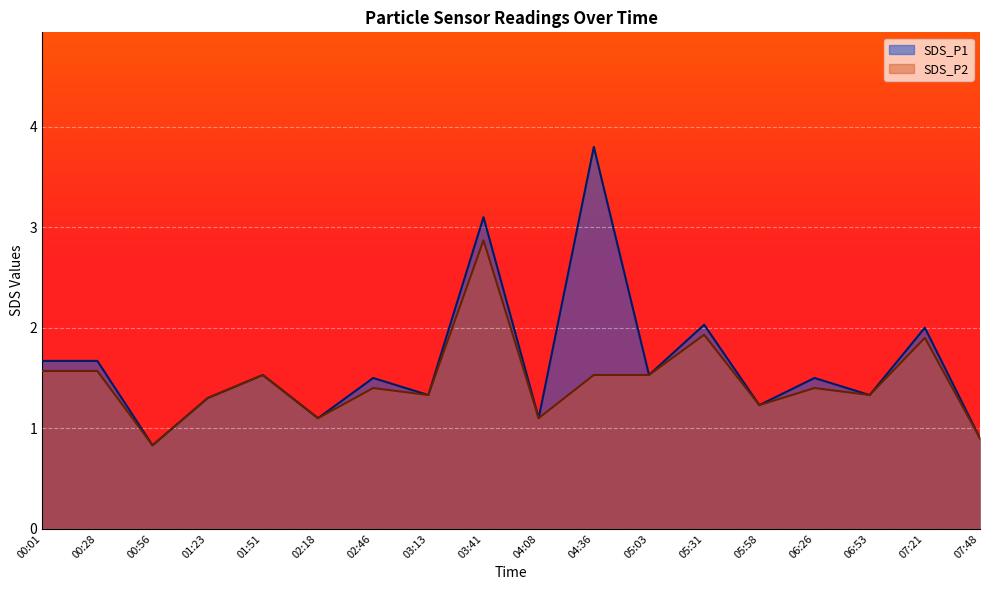

Rank the categories by SDS_P1 value from highest to lowest.

04:36, 03:41, 05:31, 07:21, 00:01, 00:28, 01:51, 05:03, 02:46, 06:26, 03:13, 06:53, 01:23, 05:58, 02:18, 04:08, 07:48, 00:56